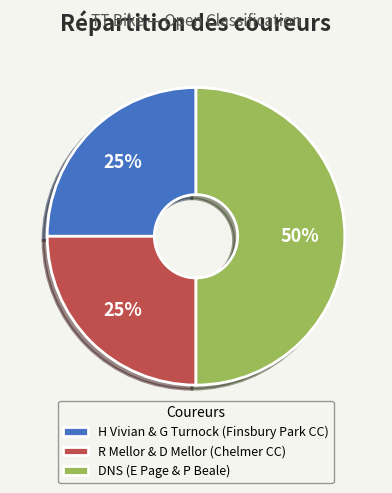

Approximately how many times larger is the value at DNS (E Page & P Beale) compared to R Mellor & D Mellor (Chelmer CC)?

2.0